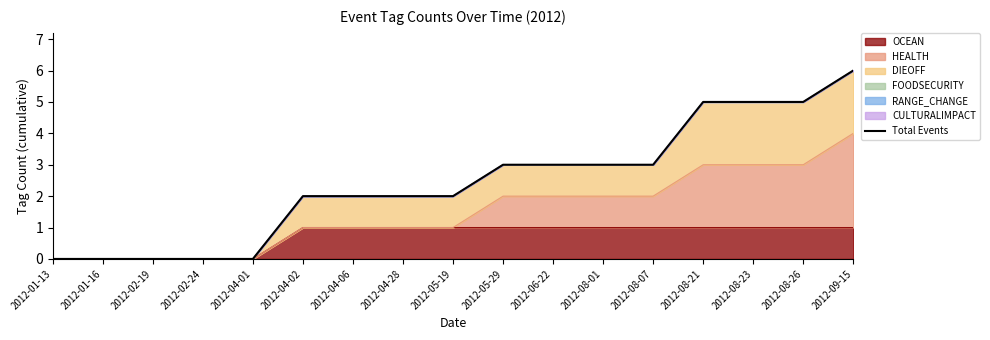

What is the sum of the values at 2012-04-06 and 2012-02-24?

2